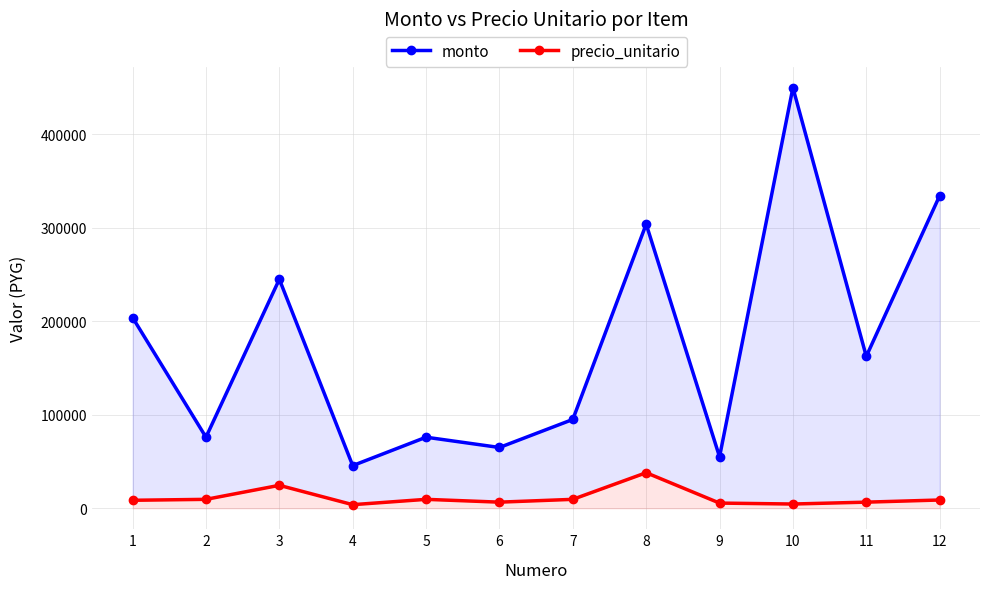

Reading right to left, what are all the values shown in this chart?

monto: 334400	162500	450000	55000	304000	95000	65000	76000	45600	245000	76000	204000
precio_unitario: 8800	6500	4500	5500	38000	9500	6500	9500	3800	24500	9500	8500